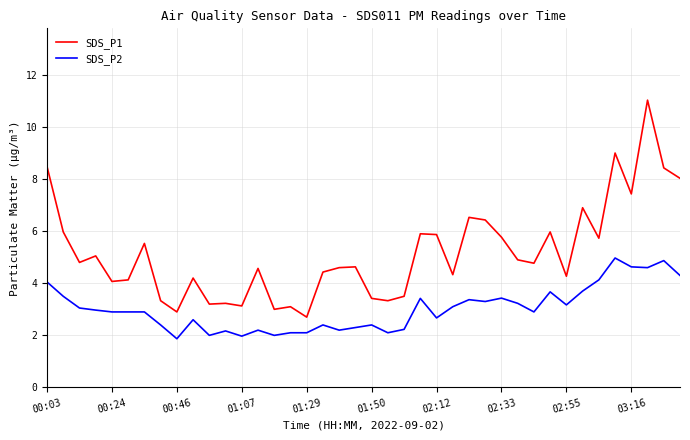

True or false: SDS_P1 and SDS_P2 intersect in this chart.

False